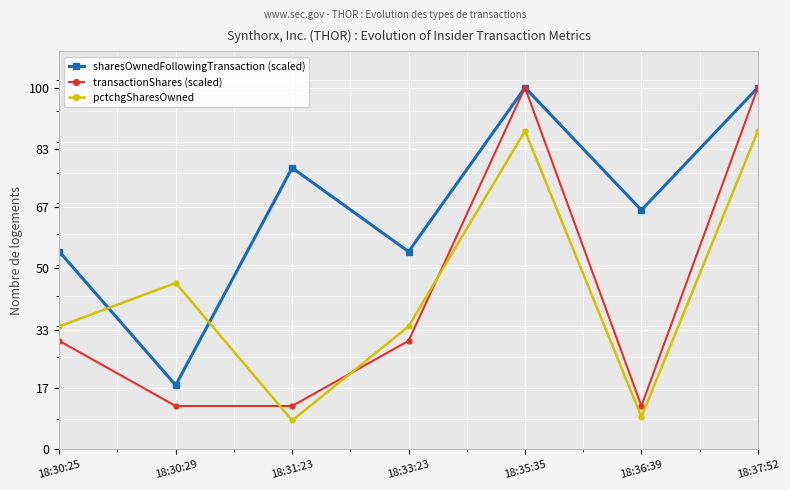

How many data points in transactionShares (scaled) are above 29?

4